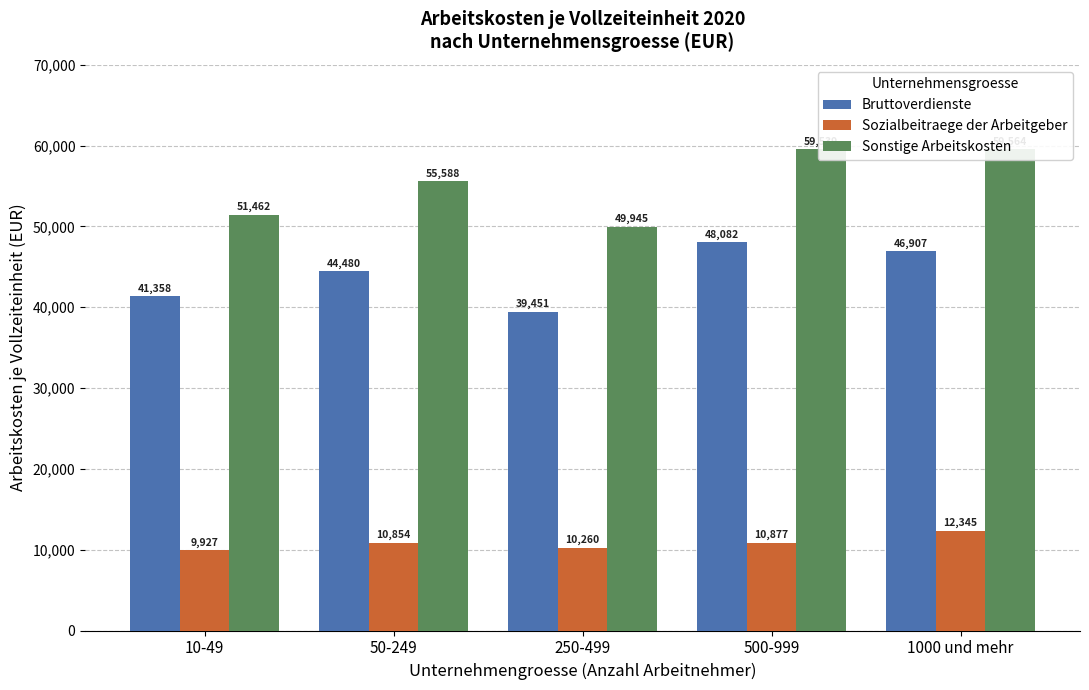

What are all the series names shown in the legend?

Bruttoverdienste, Sozialbeitraege der Arbeitgeber, Sonstige Arbeitskosten